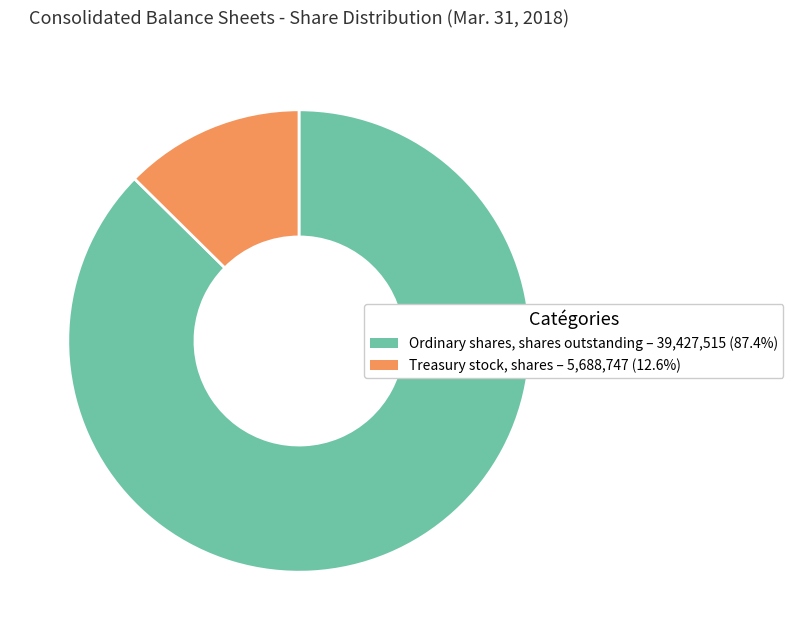

Count the number of slices in the pie.

2